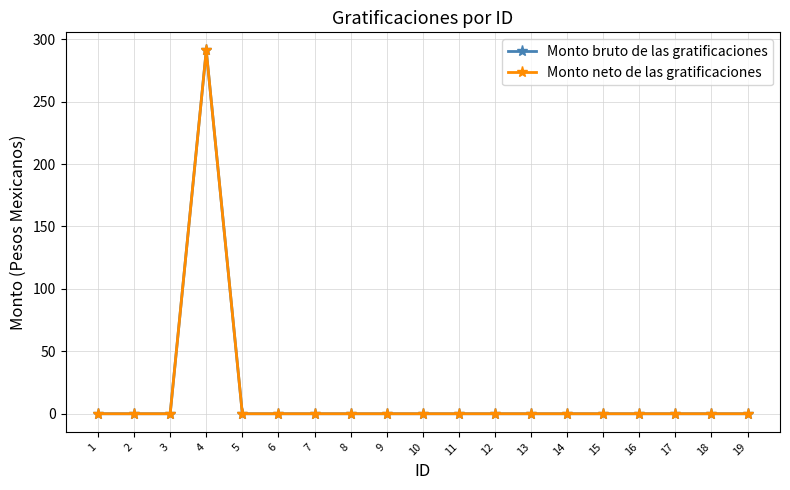

Reading left to right, transcribe all the data shown in this chart.

Monto bruto de las gratificaciones: 0.0	0.0	0.0	290.9	0.0	0.0	0.0	0.0	0.0	0.0	0.0	0.0	0.0	0.0	0.0	0.0	0.0	0.0	0.0
Monto neto de las gratificaciones: 0.0	0.0	0.0	290.9	0.0	0.0	0.0	0.0	0.0	0.0	0.0	0.0	0.0	0.0	0.0	0.0	0.0	0.0	0.0